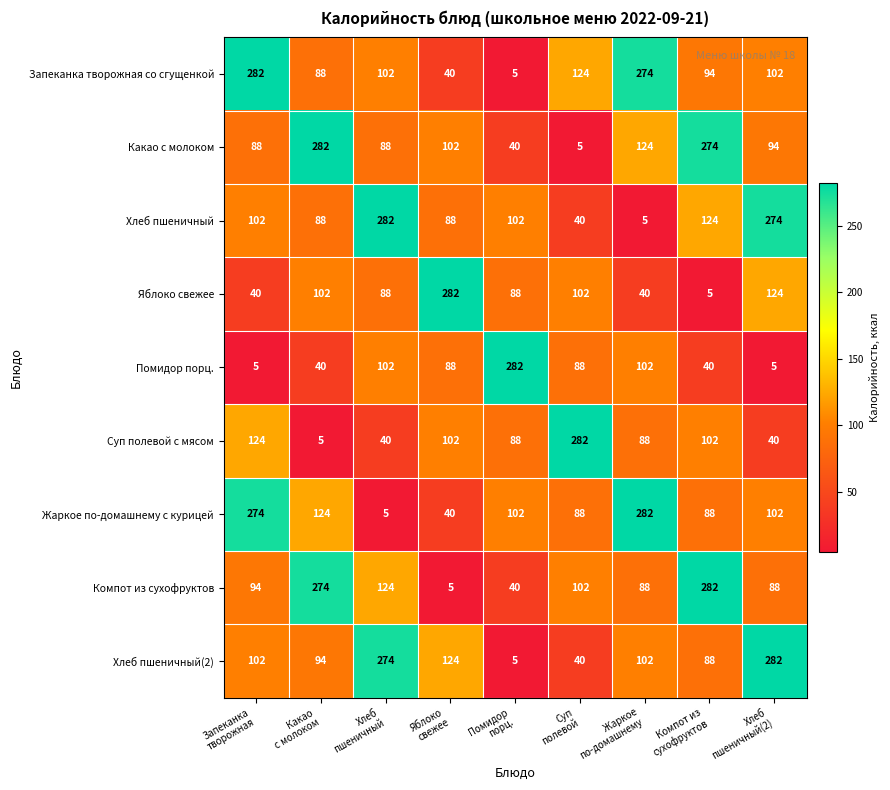

At how many categories does at least one series exceed 140?

9